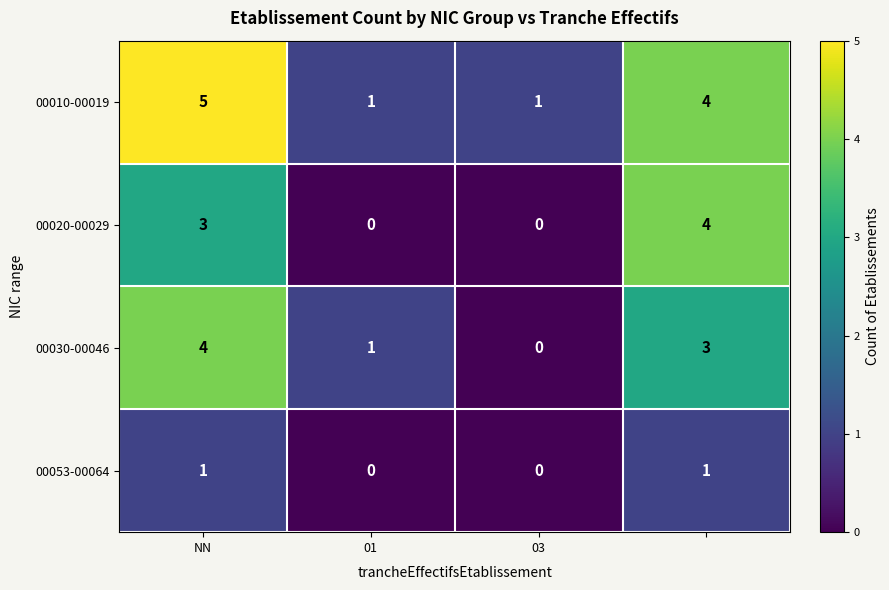

Which series has the largest total across all categories?

00010-00019